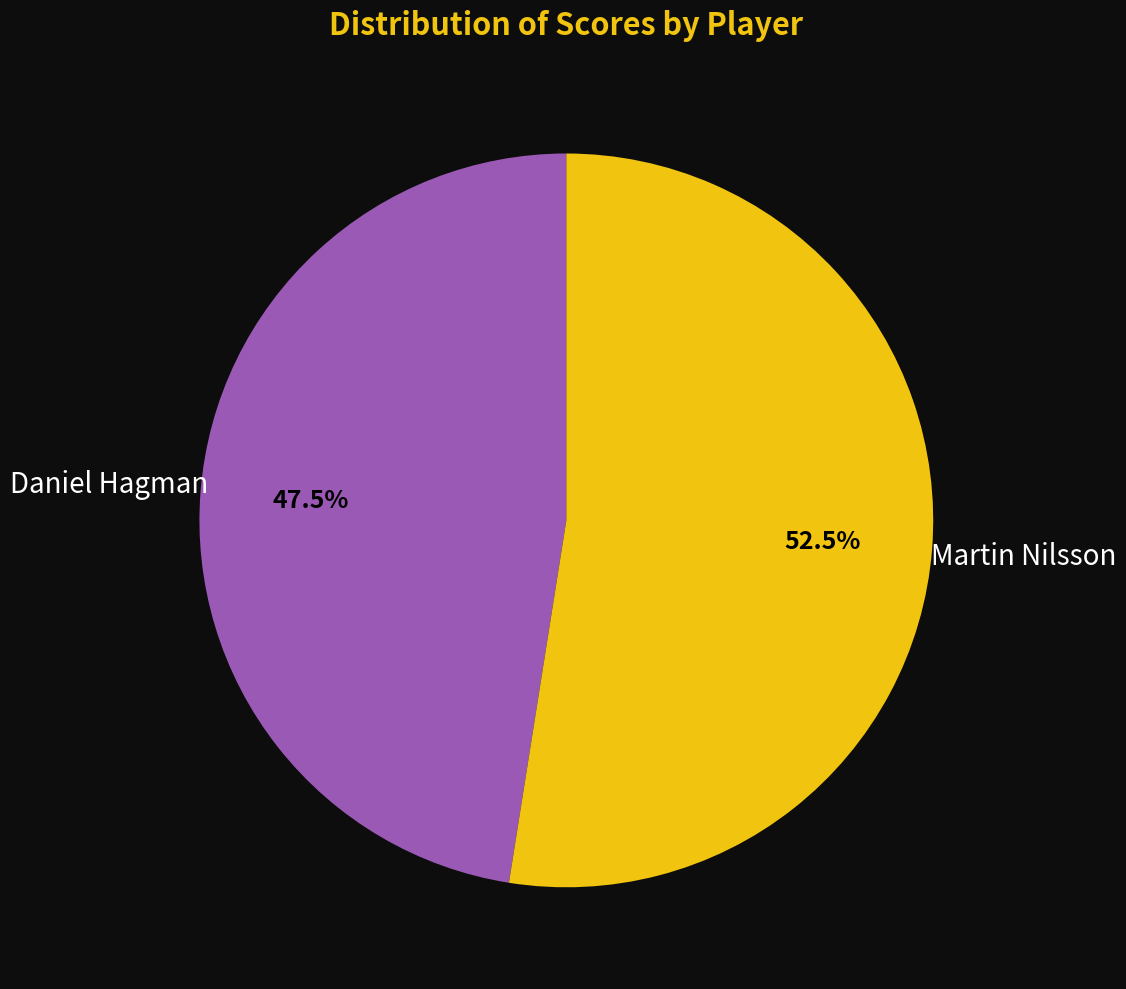

What percentage is NOT represented by Martin Nilsson?

47.5%